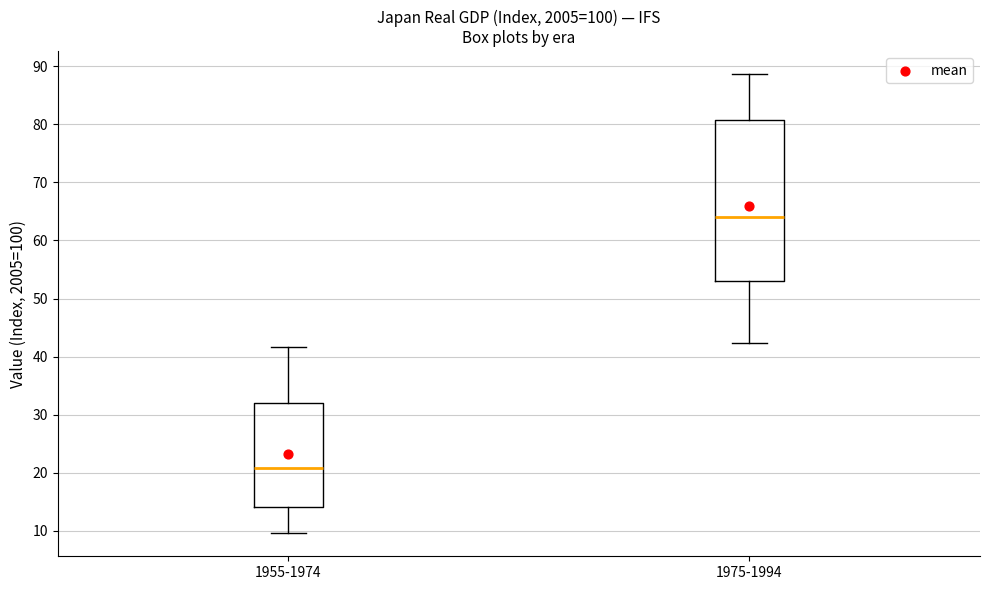

Comparing the boxes themselves (not the whiskers), which one is the tallest?

1975-1994